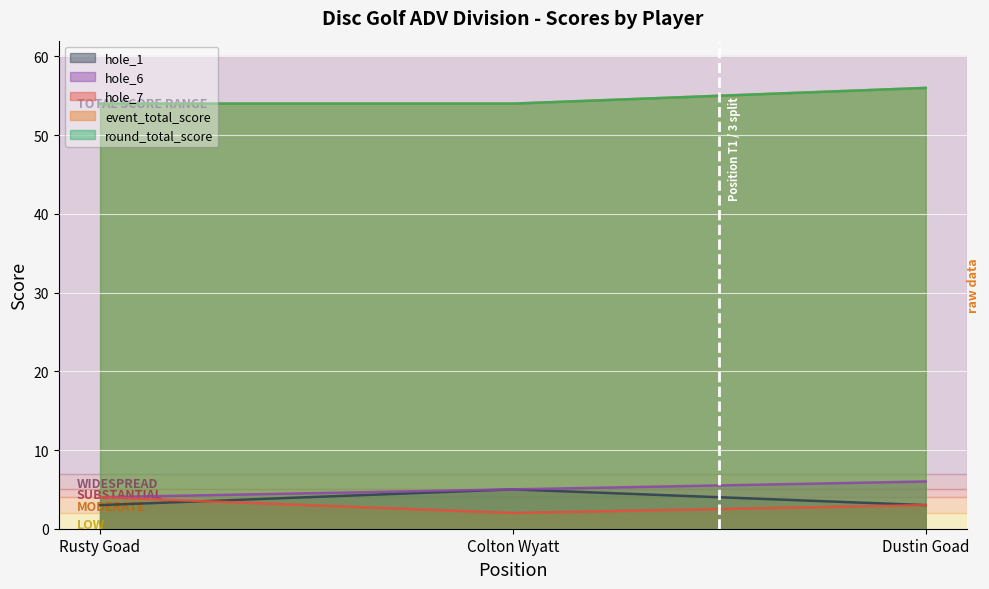

At which label does hole_6 reach its minimum?

Rusty Goad